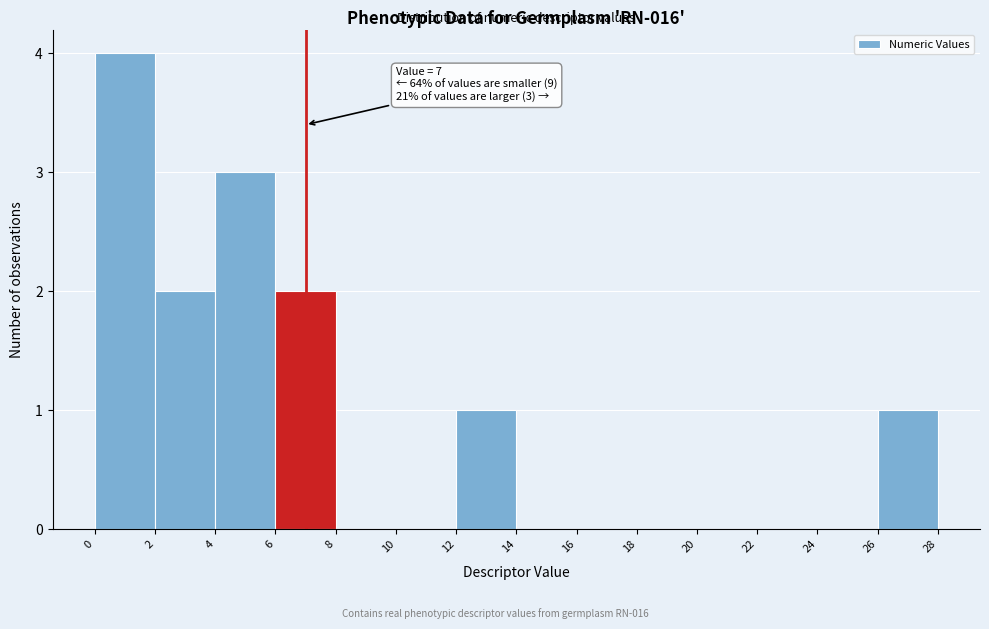

Over which range of the x-axis is the bar tallest?

0 to 2